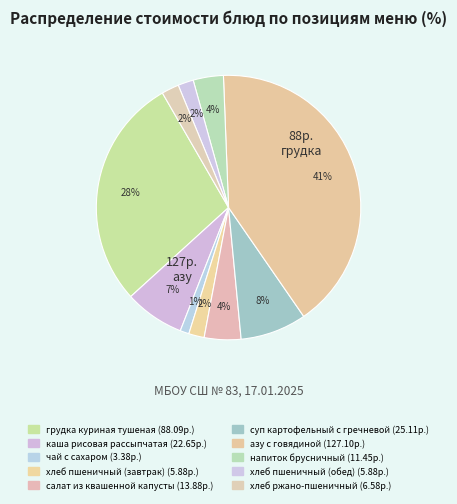

Which slice is the largest?

азу с говядиной